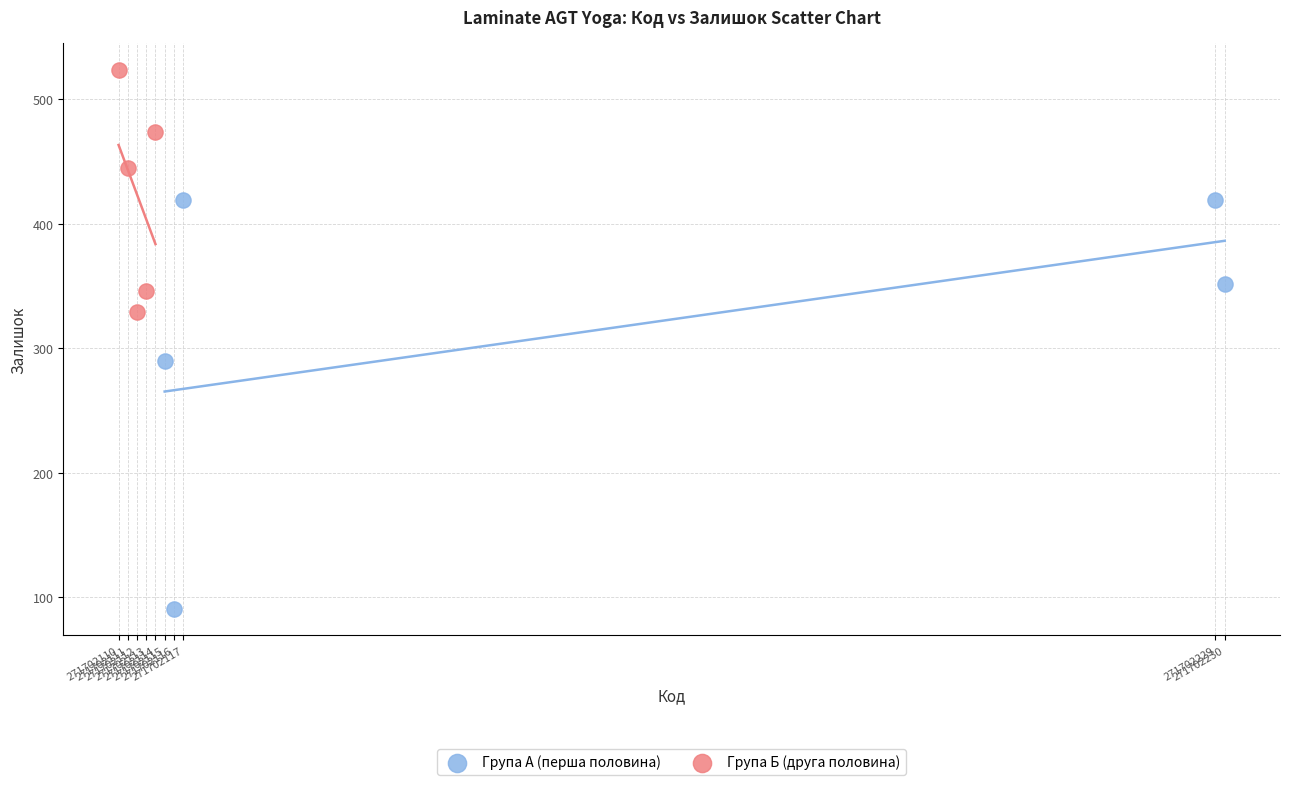

Which series has the largest Y range (max minus min)?

Група А (перша половина)